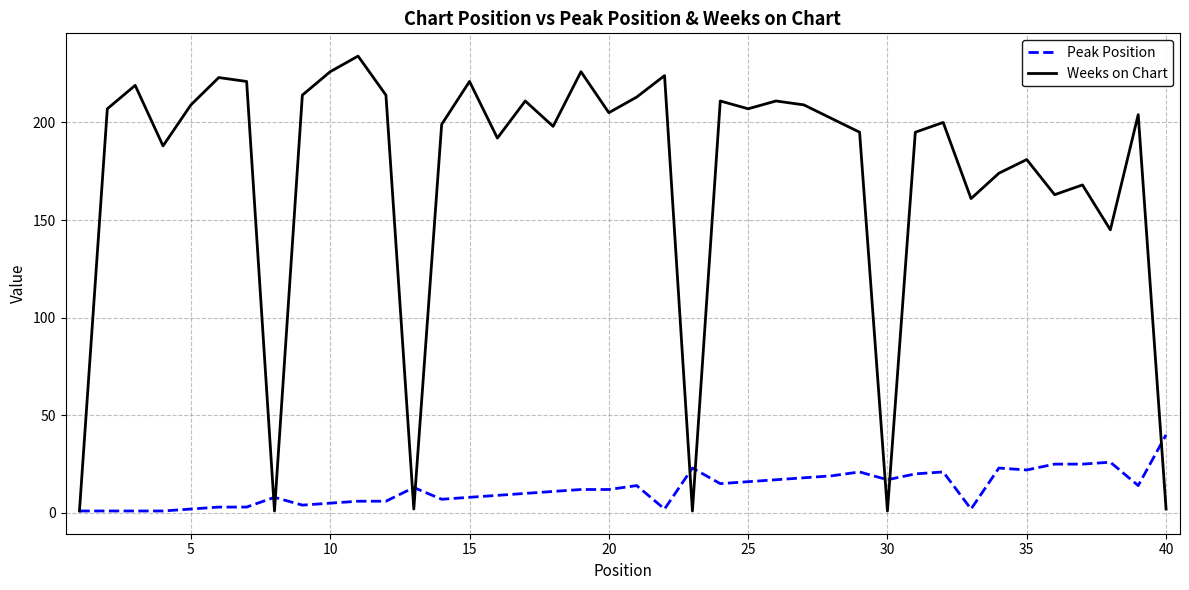

Which series has the largest total across all categories?

Weeks on Chart